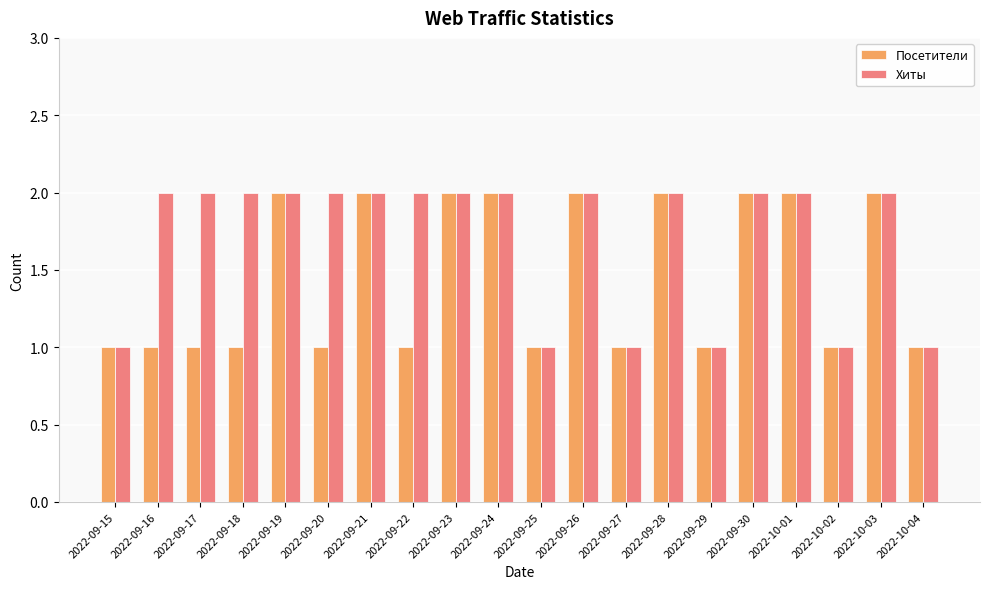

What is the lowest value of the Хиты series?

1